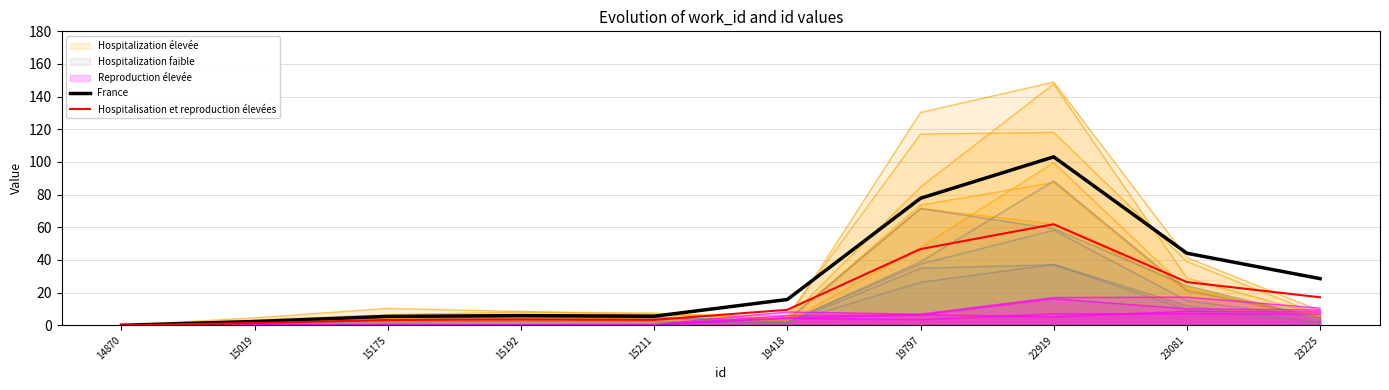

Does the chart have visible grid lines?

Yes